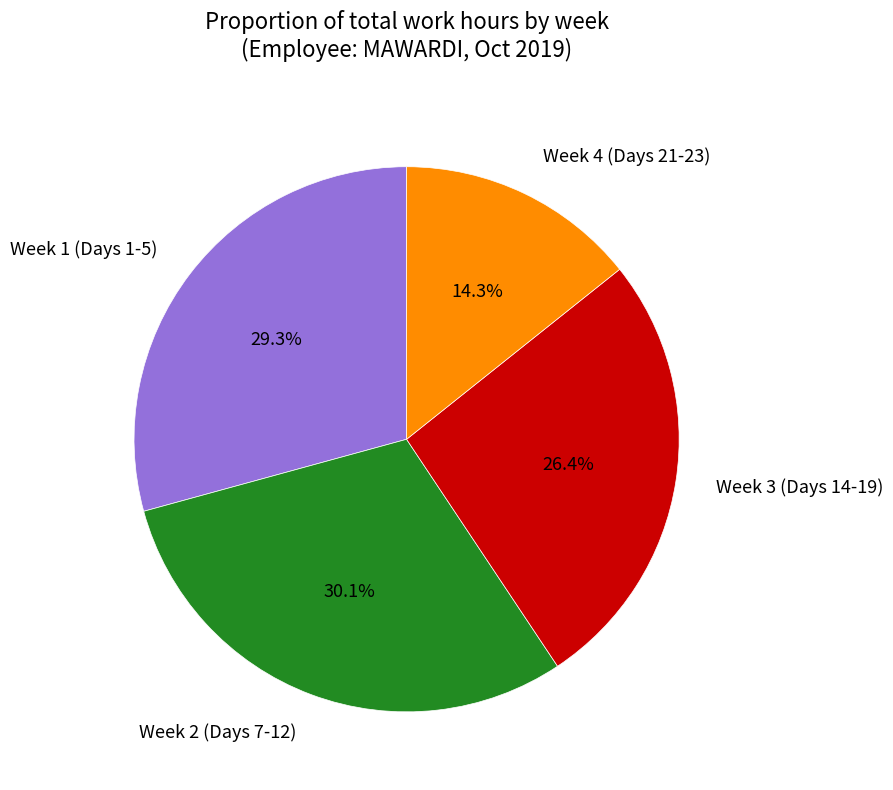

Count the number of slices in the pie.

4